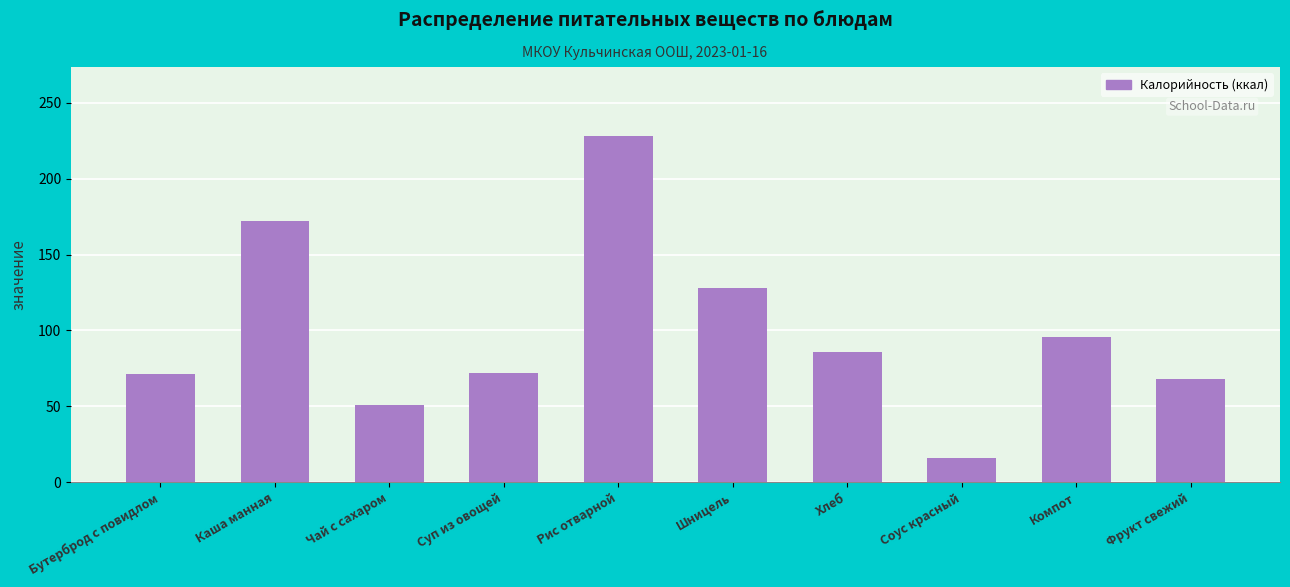

Does the chart contain any negative values?

No